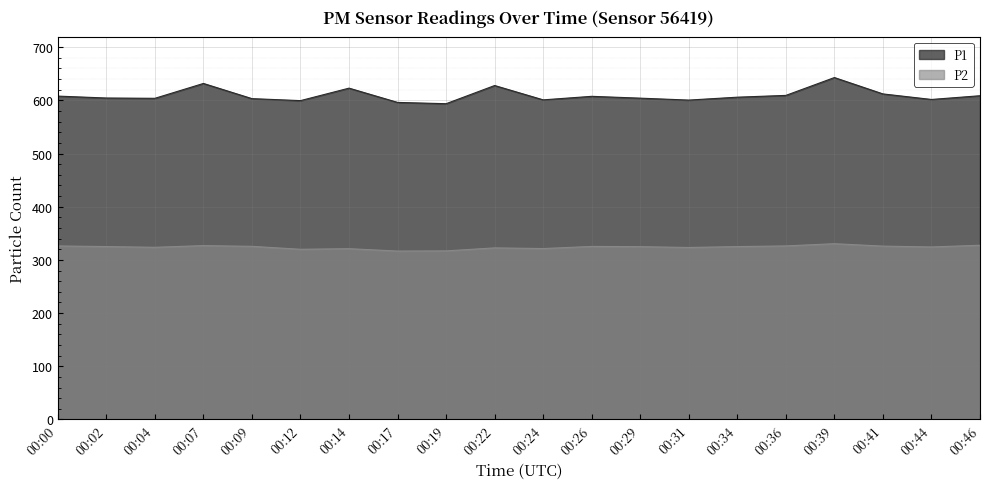

True or false: P2 has a value of 85.3 at 00:19.

False